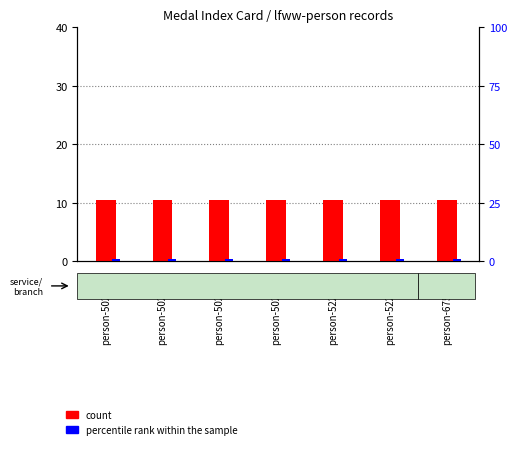

At which label does count reach its peak?

person-5026951